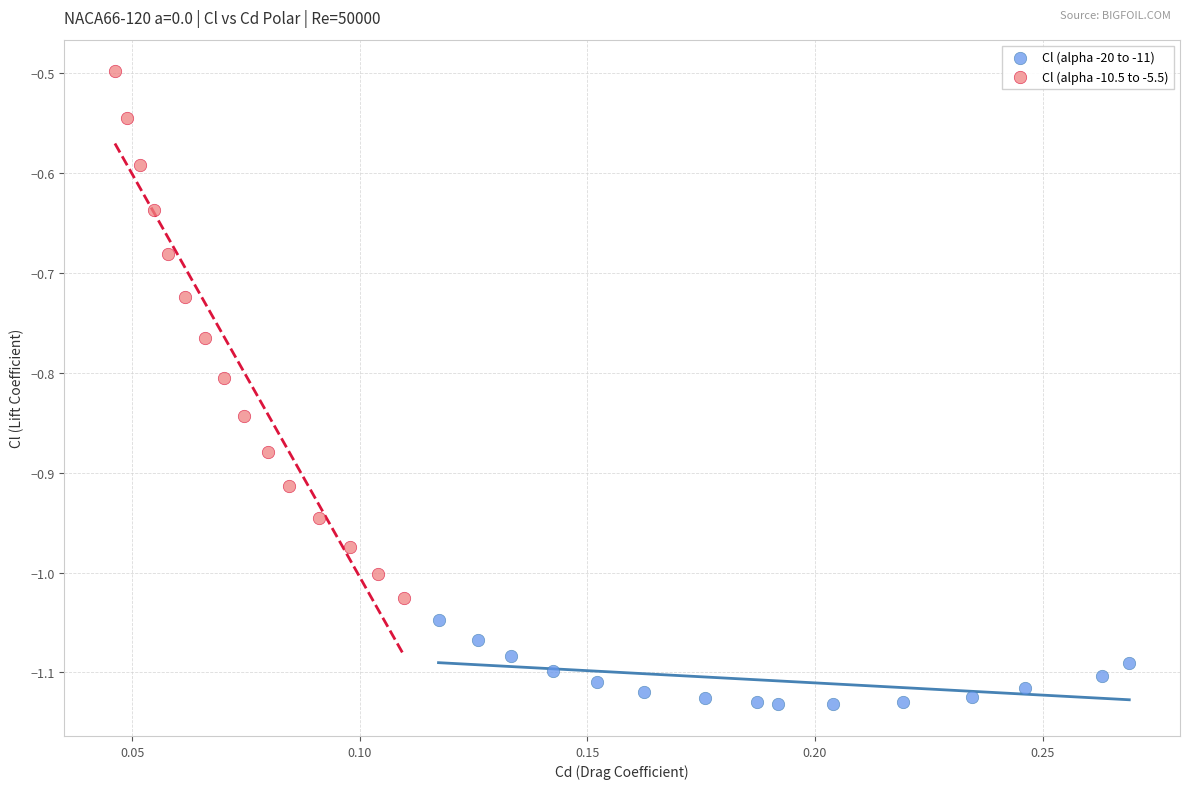

What are all the series names shown in the legend?

Cl (alpha -20 to -11), Cl (alpha -10.5 to -5.5)